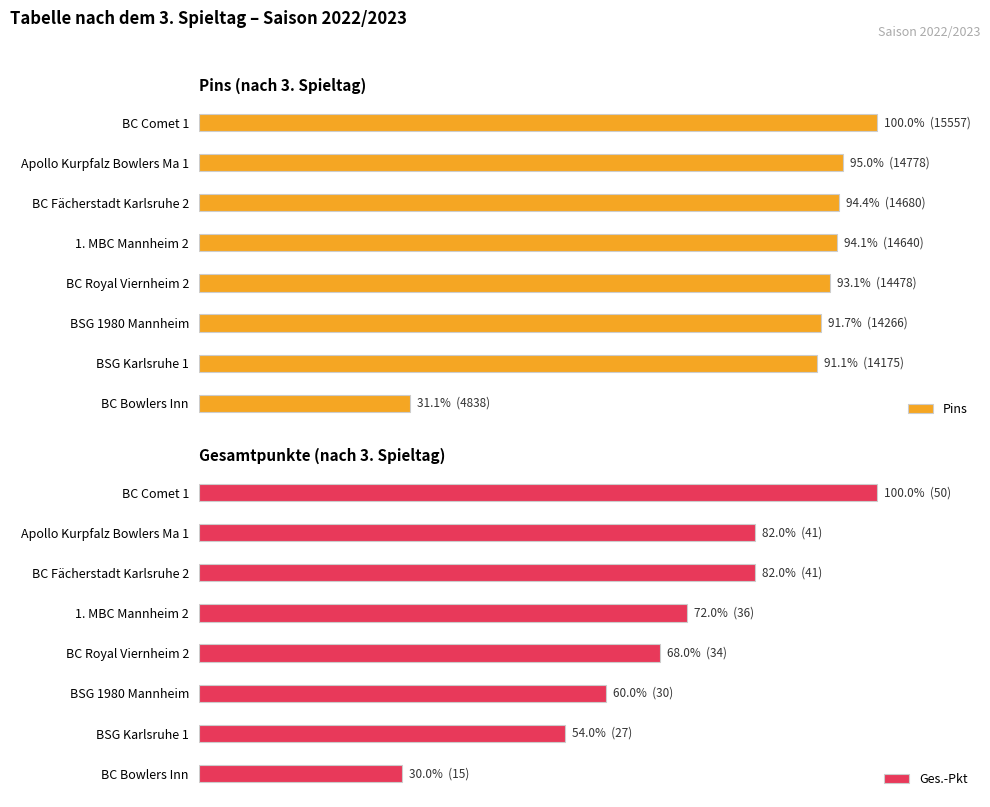

Are the bars horizontal?

Yes